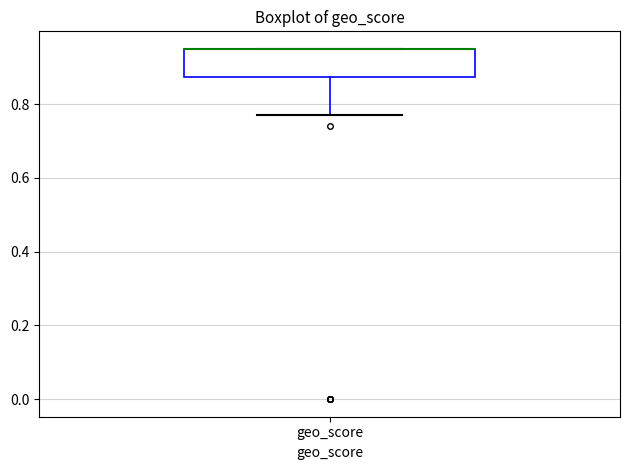

Read this box plot against the y-axis: the position of the median line, the range covered by the box, and the ends of both whiskers. The values are not printed on the chart, so give them approximately, as read against the axis.

median 0.96 (drawn on the box's upper edge), box 0.88 to 0.96, whiskers 0.78 to 0.96